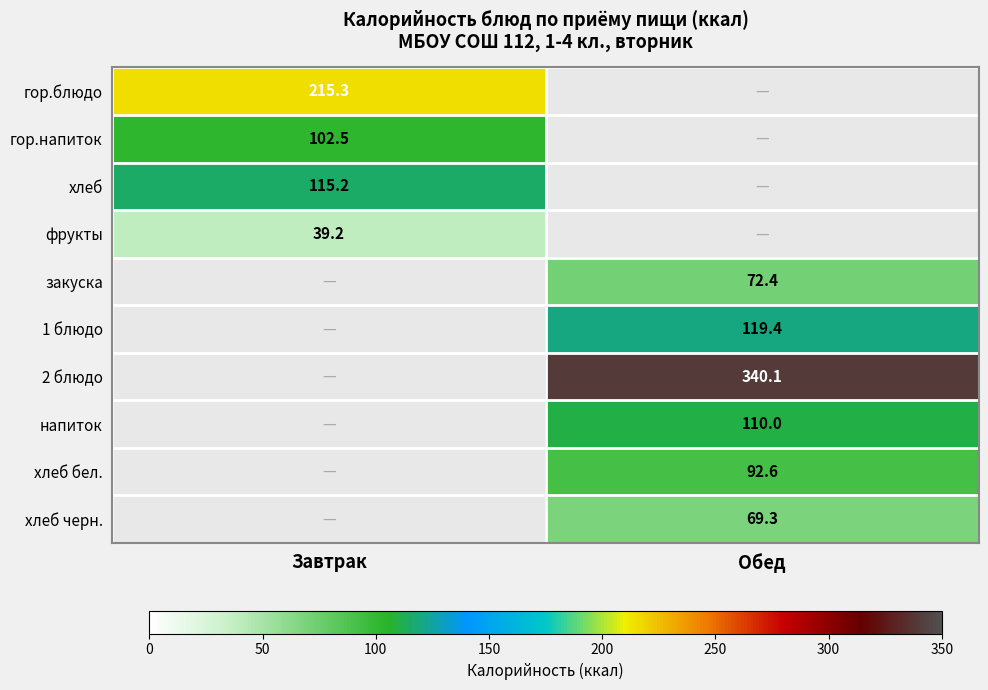

Is it true that 2 блюдо equals 448.8 at Обед?

False